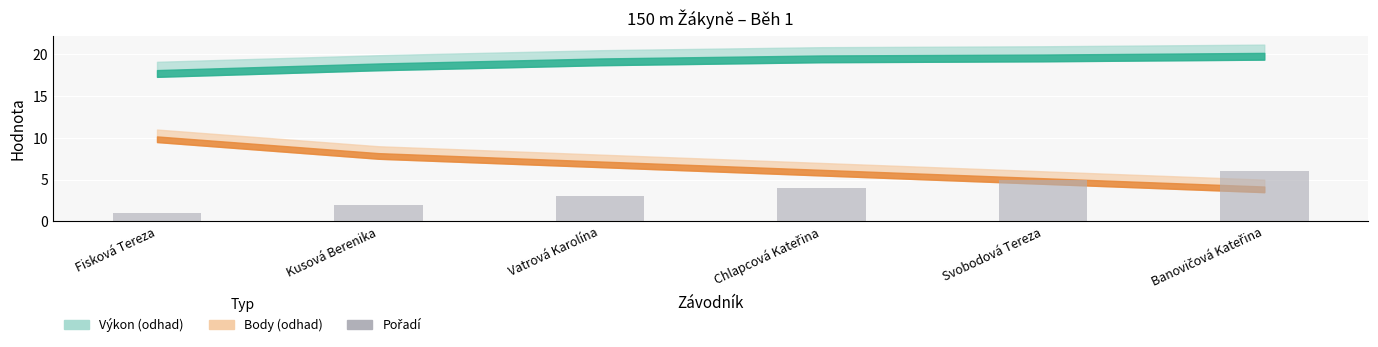

What is the value of the 4th bar from the left?

4